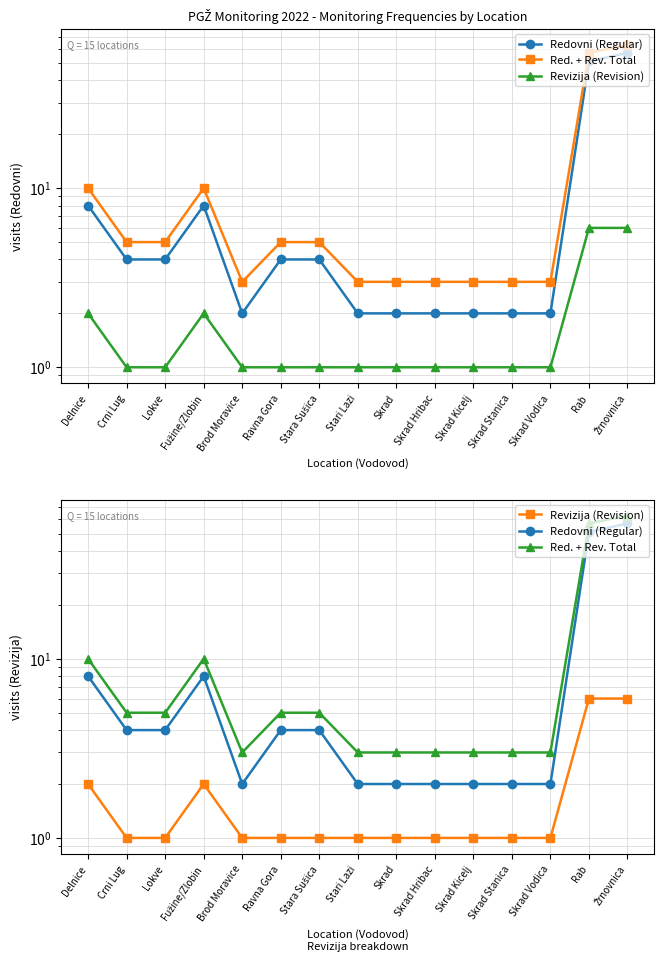

What is the sum of the Redovni (Regular) values at Skrad Vodica and Skrad?

4